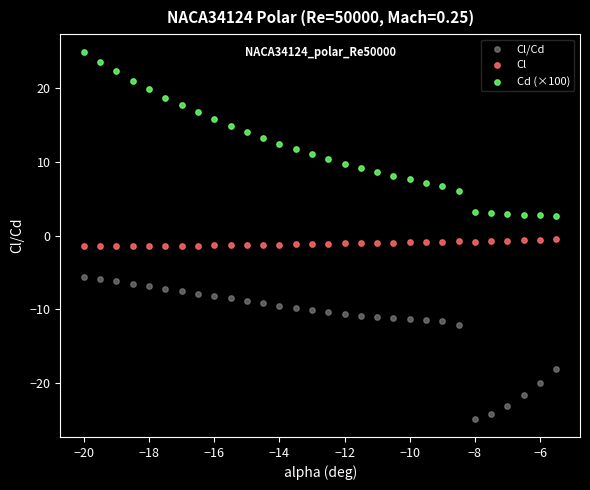

Across all data points, what is the range of X values (max minus min)?

14.5